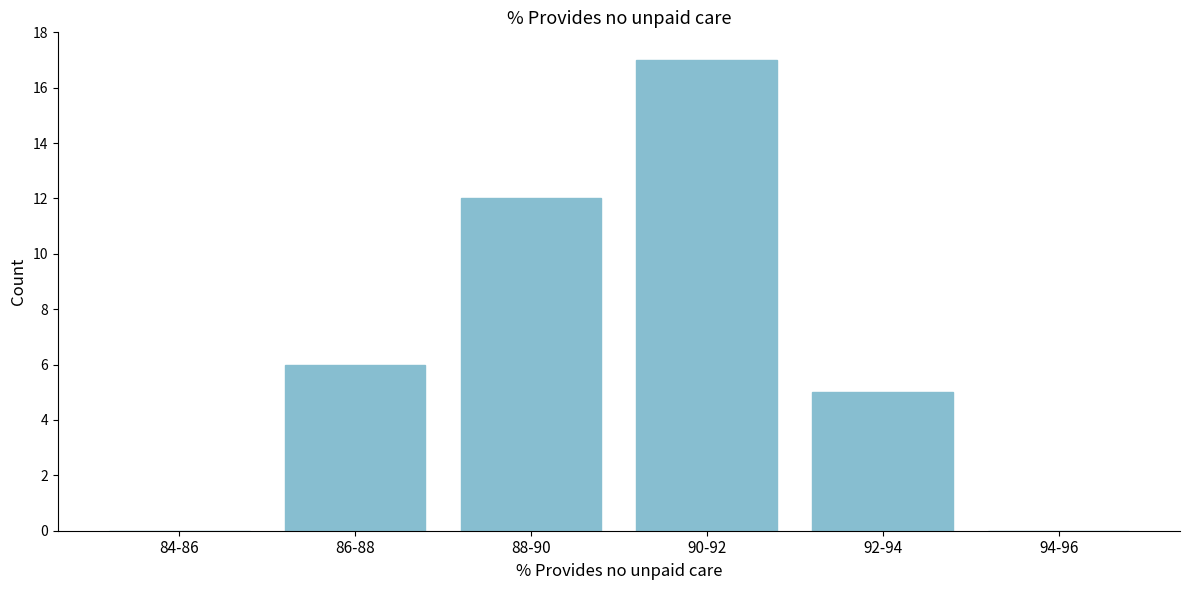

Reading right to left, transcribe all the data shown in this chart.

94-96=0	92-94=5	90-92=17	88-90=12	86-88=6	84-86=0